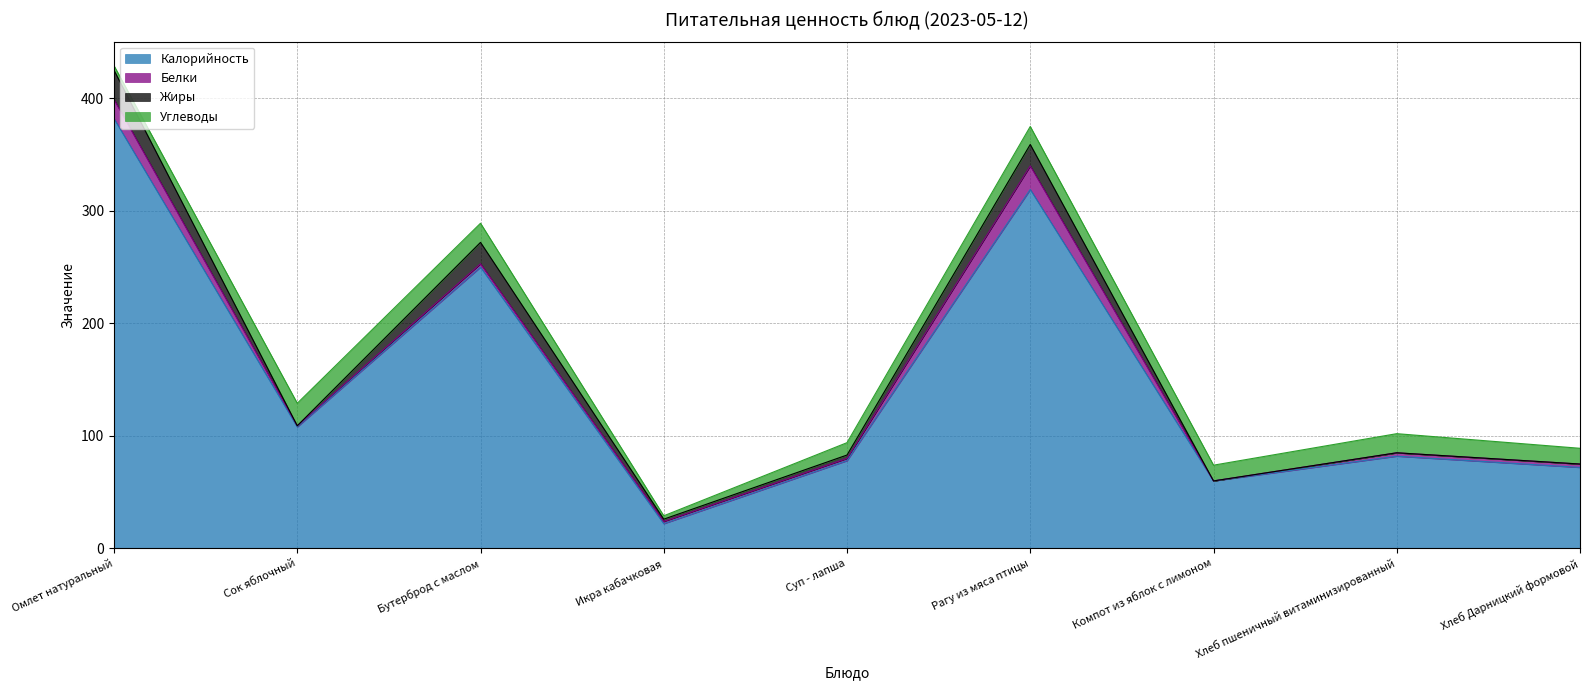

At which category is the sum across all series the highest?

Омлет натуральный